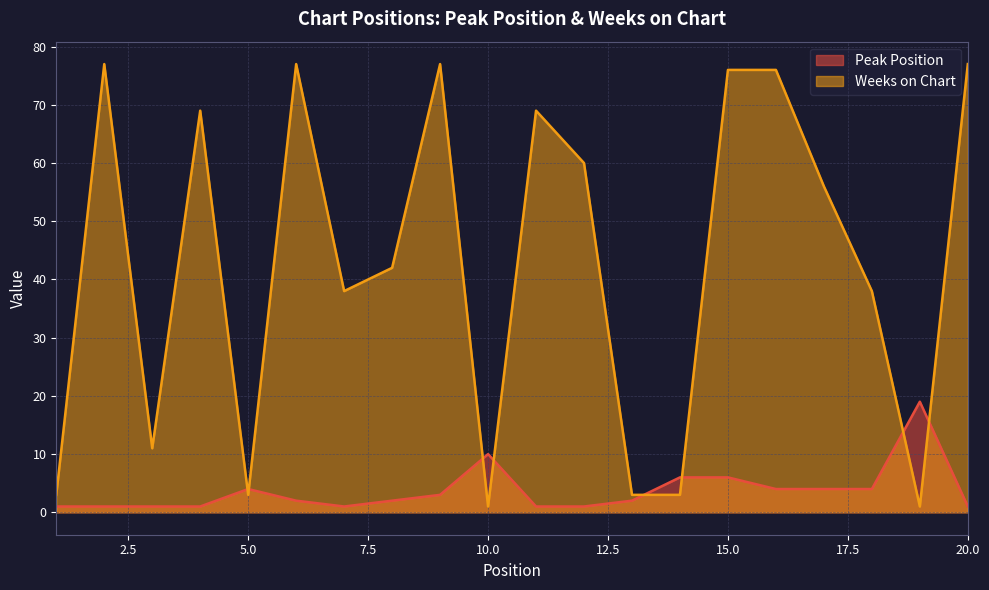

Which series changed the most between 11 and 14?

Weeks on Chart